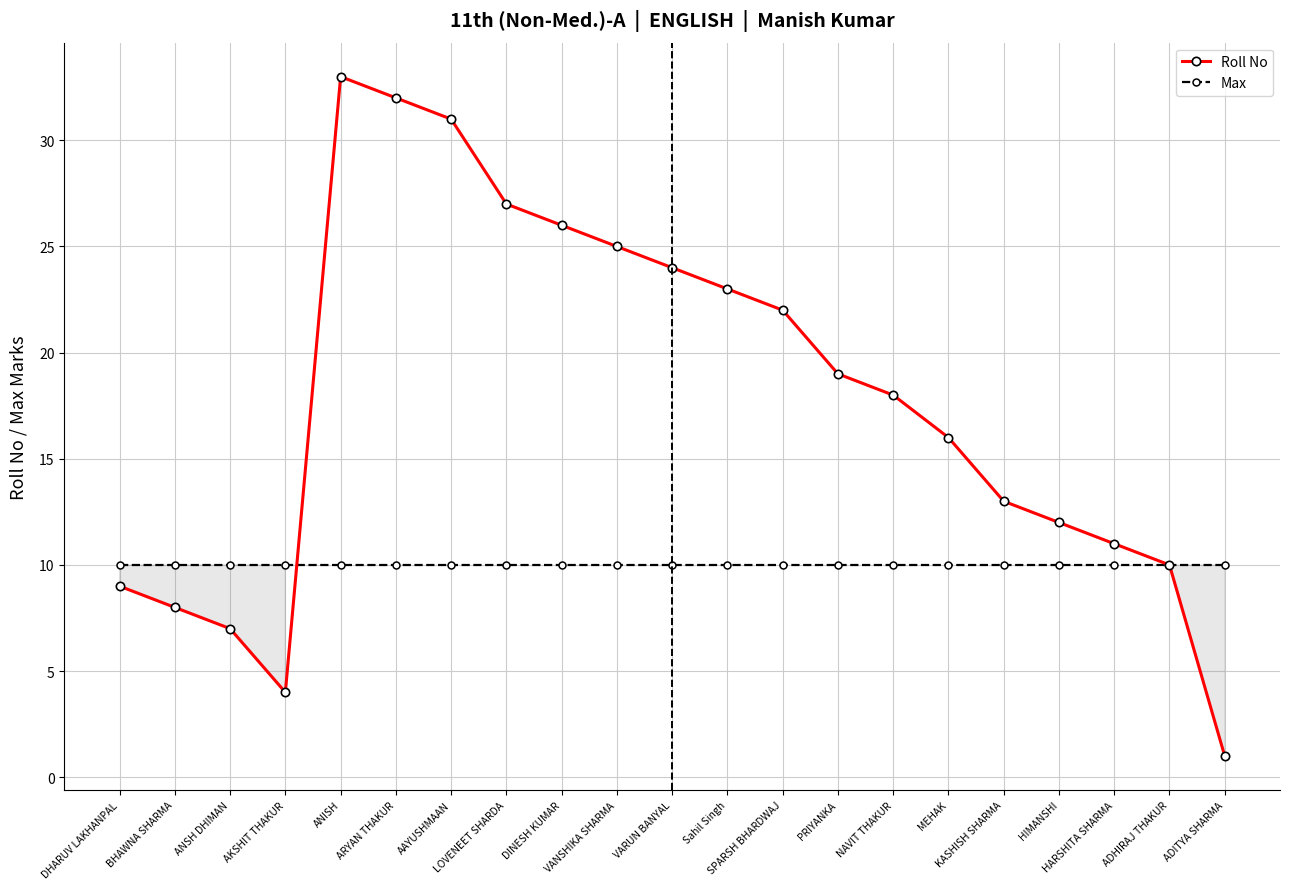

How many lines are shown in the chart?

2